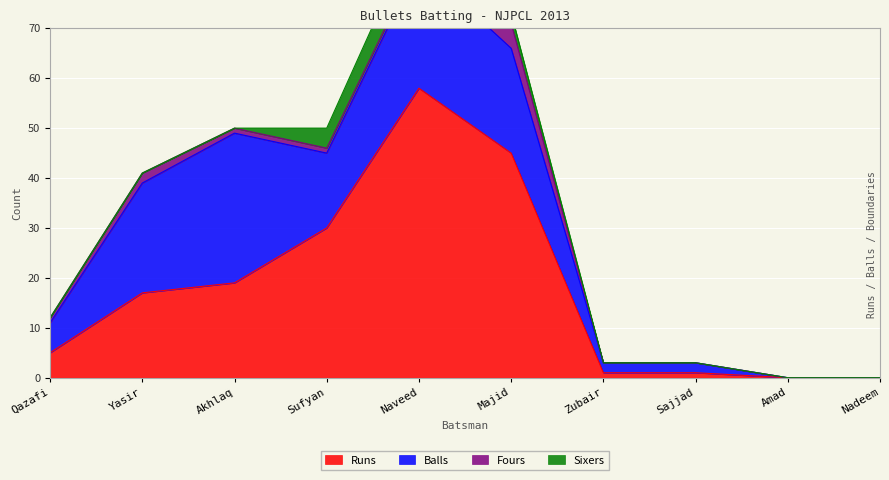

Reading right to left, transcribe all the data shown in this chart.

Runs: 0	0	1	1	45	58	30	19	17	5
Balls: 0	0	2	2	21	25	15	30	22	6
Fours: 0	0	0	0	5	1	1	1	2	1
Sixers: 0	0	0	0	2	7	4	0	0	0